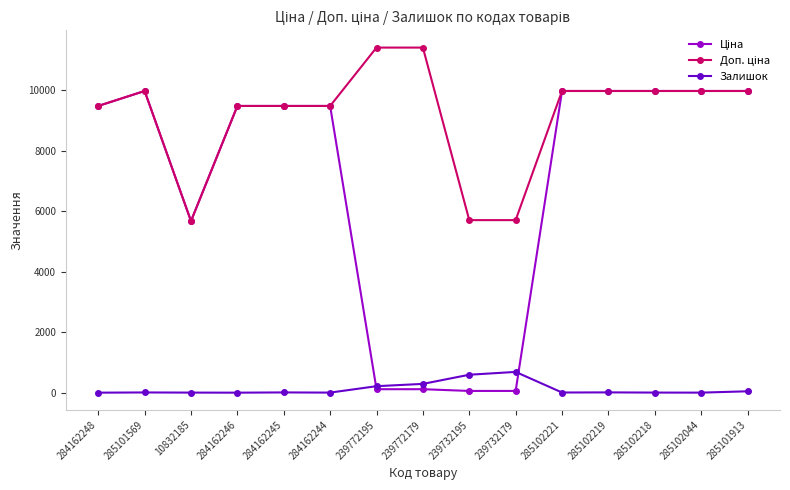

At how many categories does at least one series exceed 6607?

12